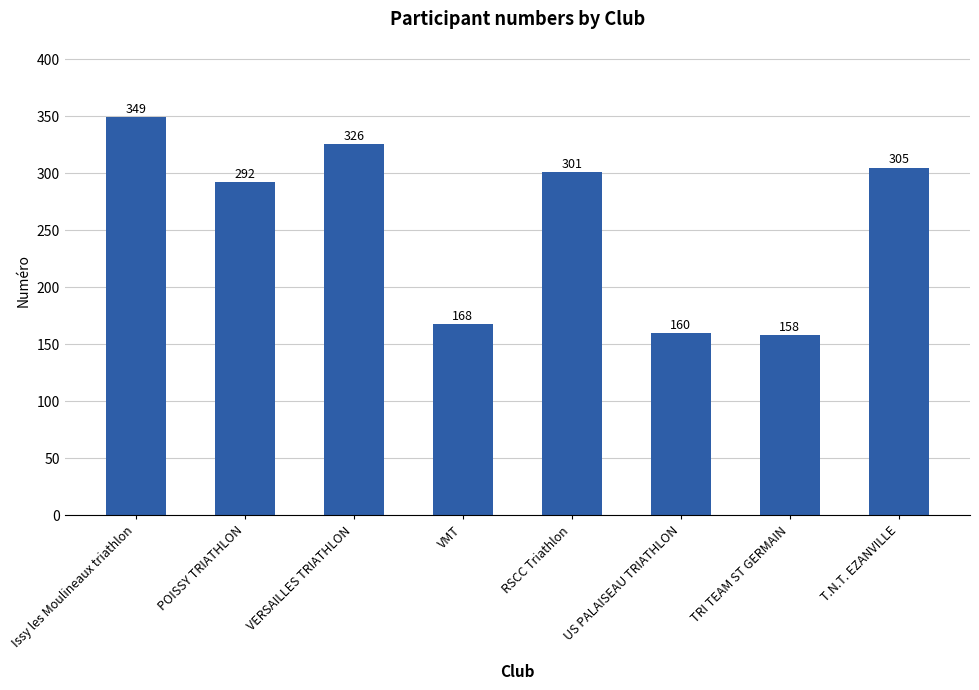

What is the approximate value at Issy les Moulineaux triathlon, to the nearest 10?

350